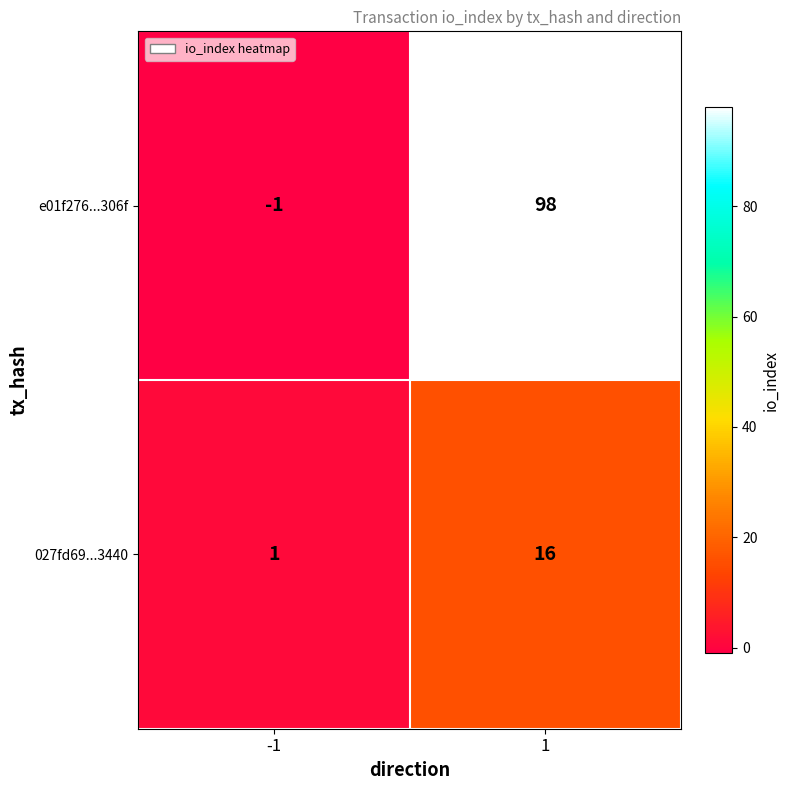

Which series has the widest spread of values?

e01f276...306f